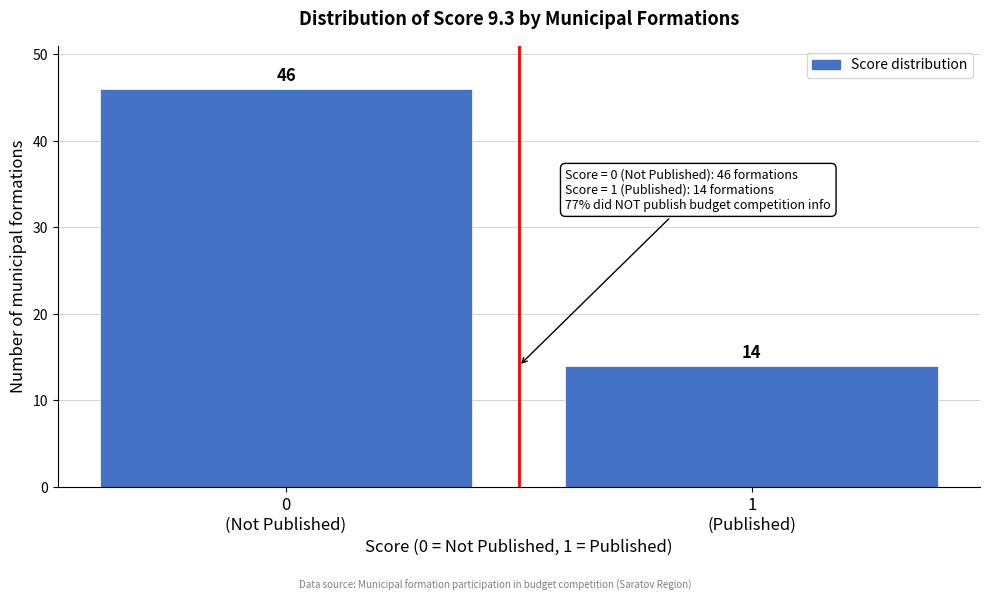

Reading left to right, transcribe all the data shown in this chart.

46	14